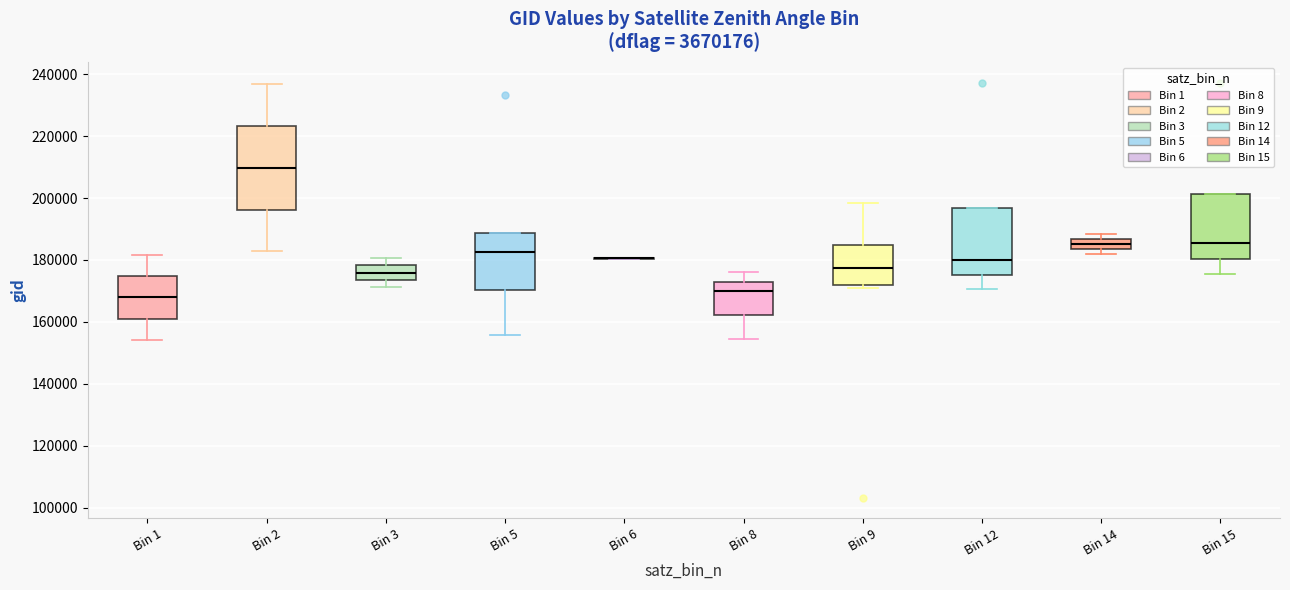

Reading left to right, read every box against the y-axis: the position of its median line, the range the box covers, and the ends of its whiskers. The values are not printed on the chart, so give them approximately, as read against the axis.

Bin 1: median 168000, box 160000 to 174000, whiskers 154000 to 182000
Bin 2: median 210000, box 196000 to 224000, whiskers 182000 to 236000
Bin 3: median 176000, box 174000 to 178000, whiskers 172000 to 180000
Bin 5: median 182000, box 170000 to 188000, whiskers 156000 to 188000
Bin 6: box collapsed to a line at 180000, whiskers 180000 to 180000
Bin 8: median 170000, box 162000 to 172000, whiskers 154000 to 176000
Bin 9: median 178000, box 172000 to 184000, whiskers 170000 to 198000
Bin 12: median 180000, box 176000 to 196000, whiskers 170000 to 196000
Bin 14: median 186000 (inside the box), box 184000 to 186000, whiskers 182000 to 188000
Bin 15: median 186000, box 180000 to 202000, whiskers 176000 to 202000